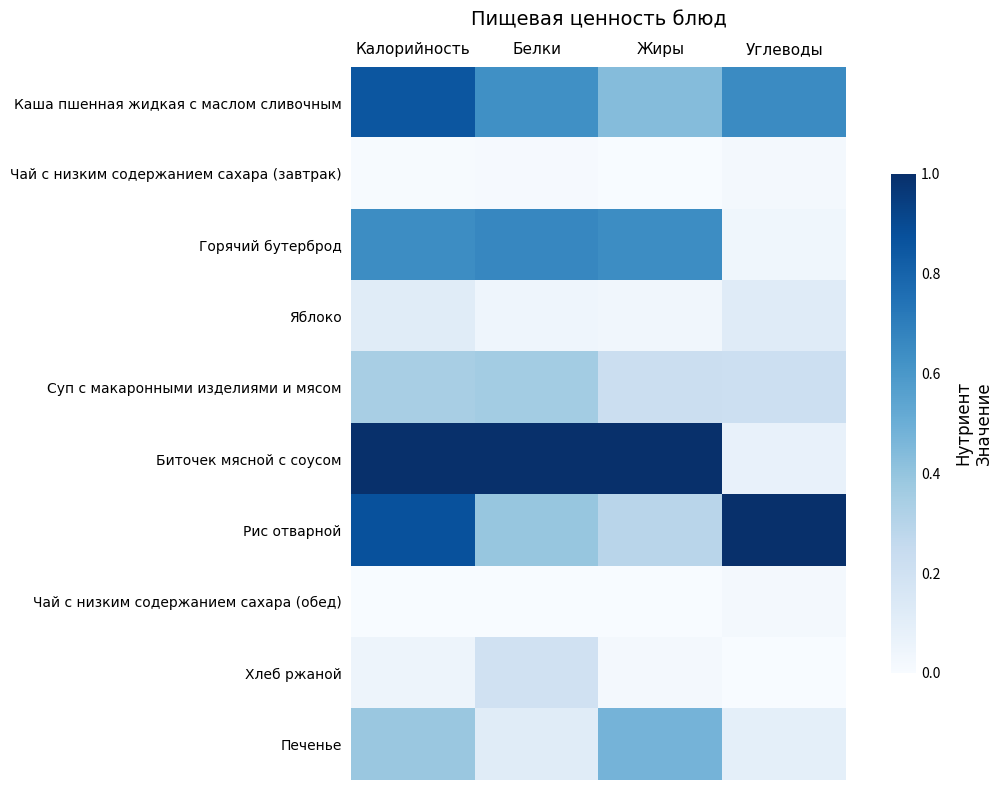

How many categories are shown in the chart?

4